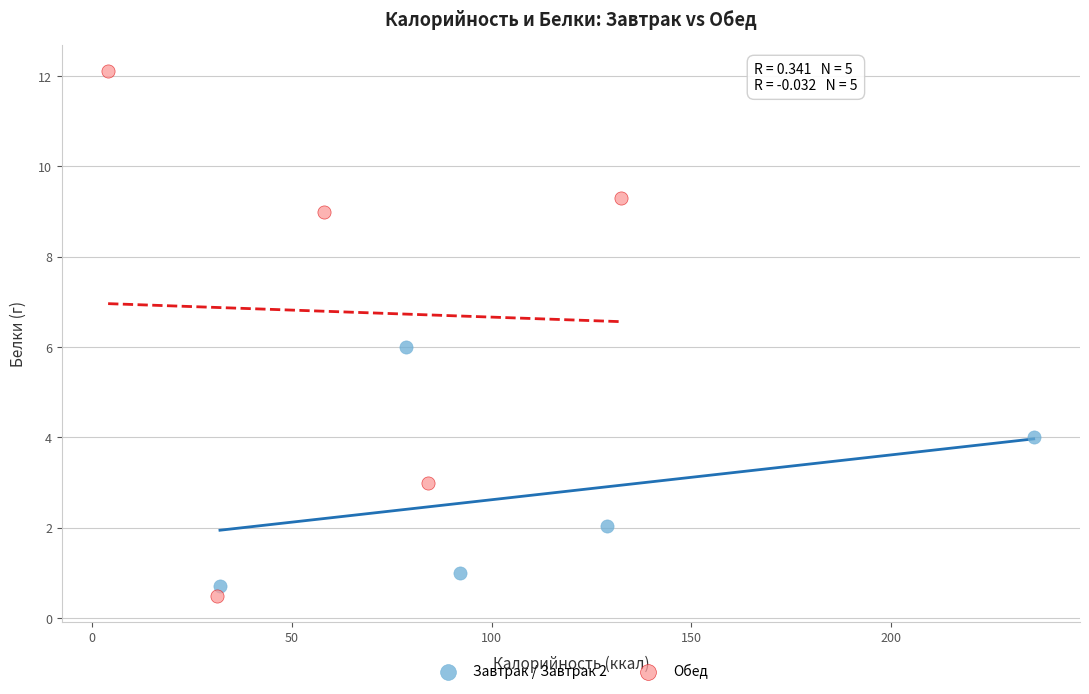

Which series has the widest spread of Y values?

Обед